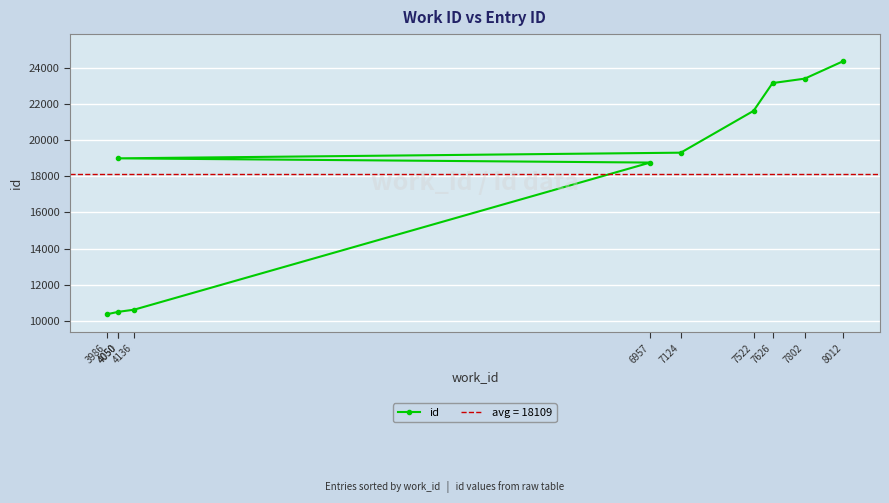

True or false: there are more than 2 points higher than both neighbors.

False